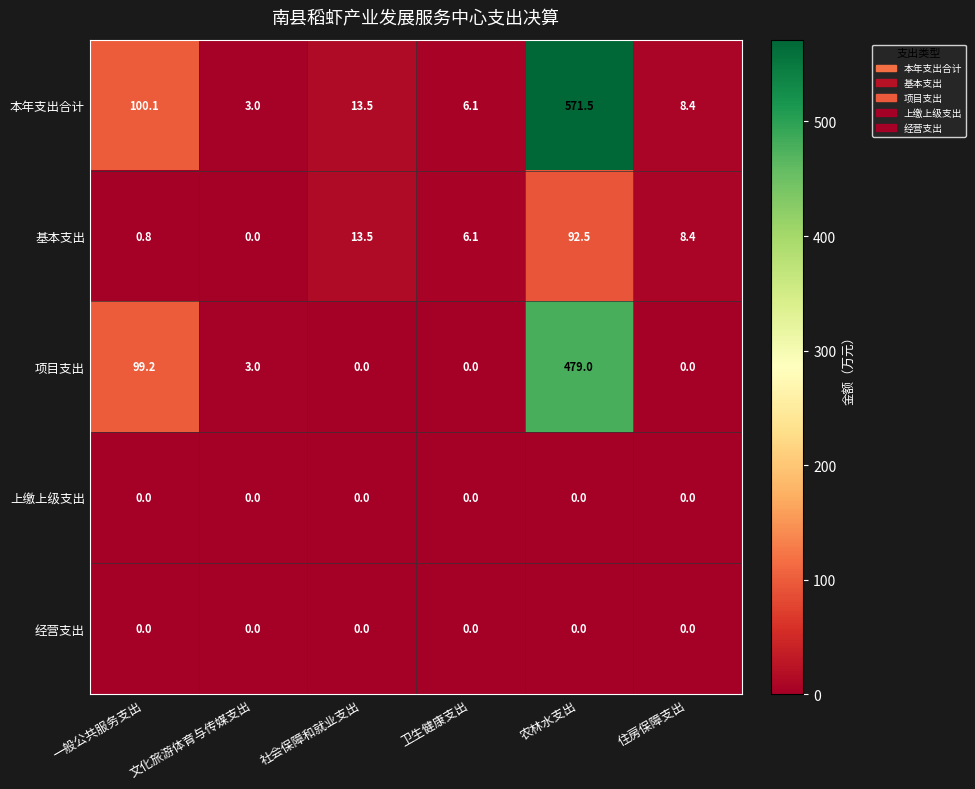

What is the difference between the second highest and minimum values in the 项目支出 series?

99.2